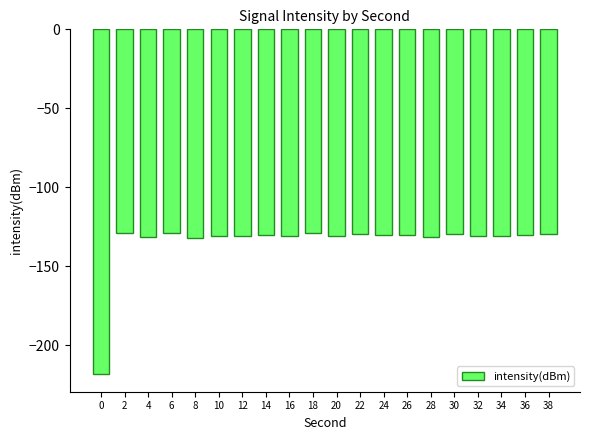

What is the sum of all values?

-2693.8